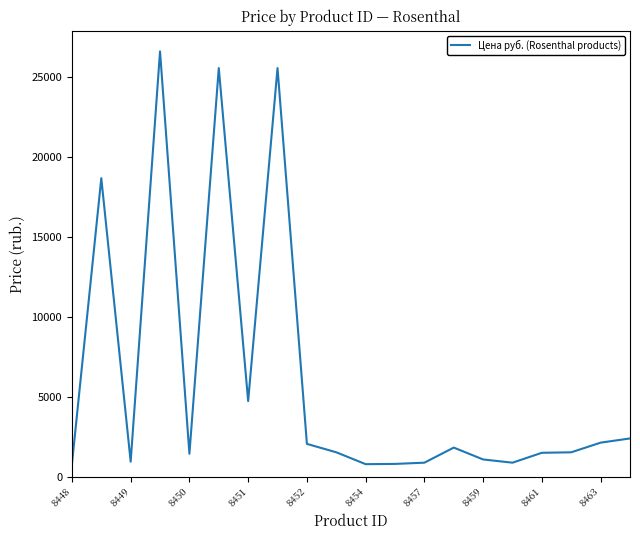

What is the difference between the maximum and minimum values?

25784.1